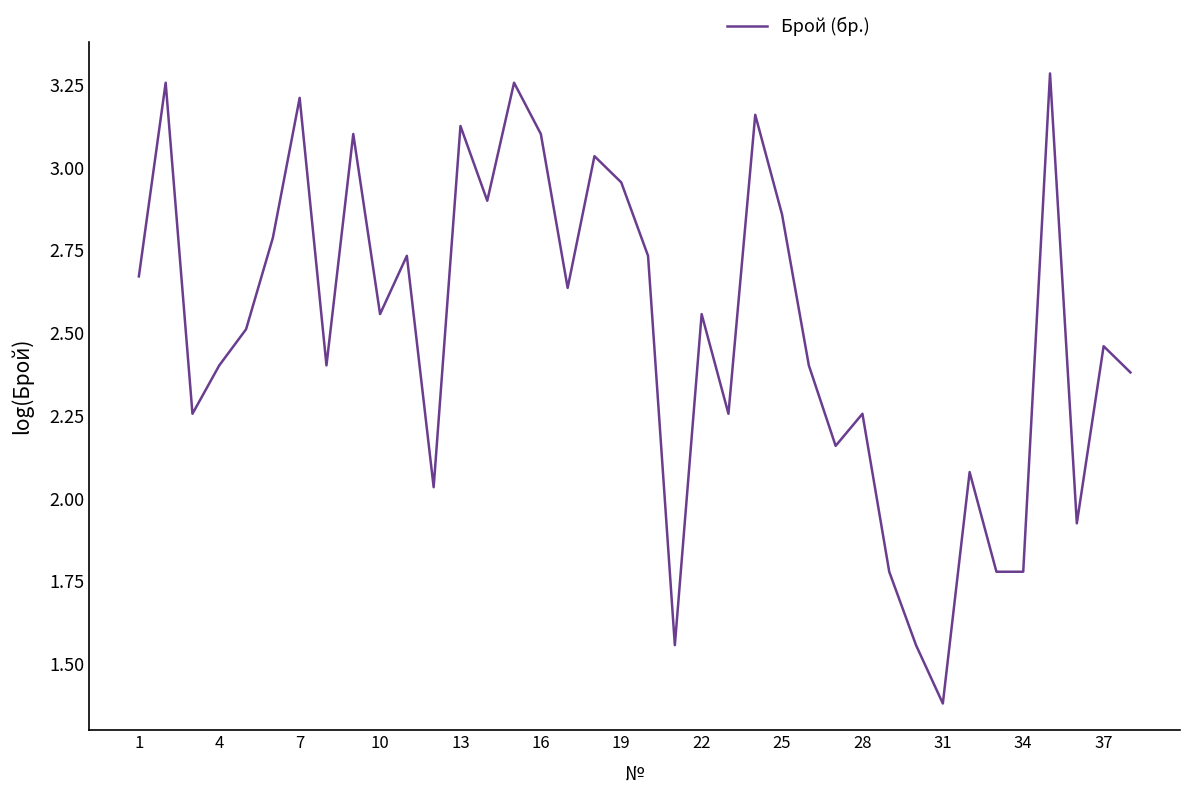

What is the sum of all values?

95.2